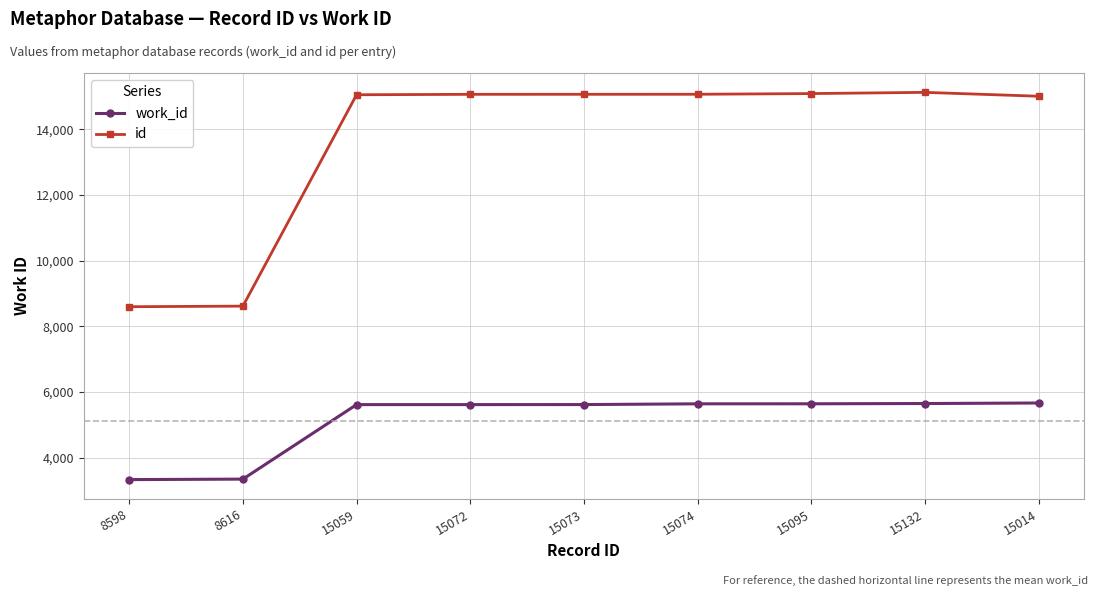

Rank the series at 15073 from highest to lowest value.

id, work_id